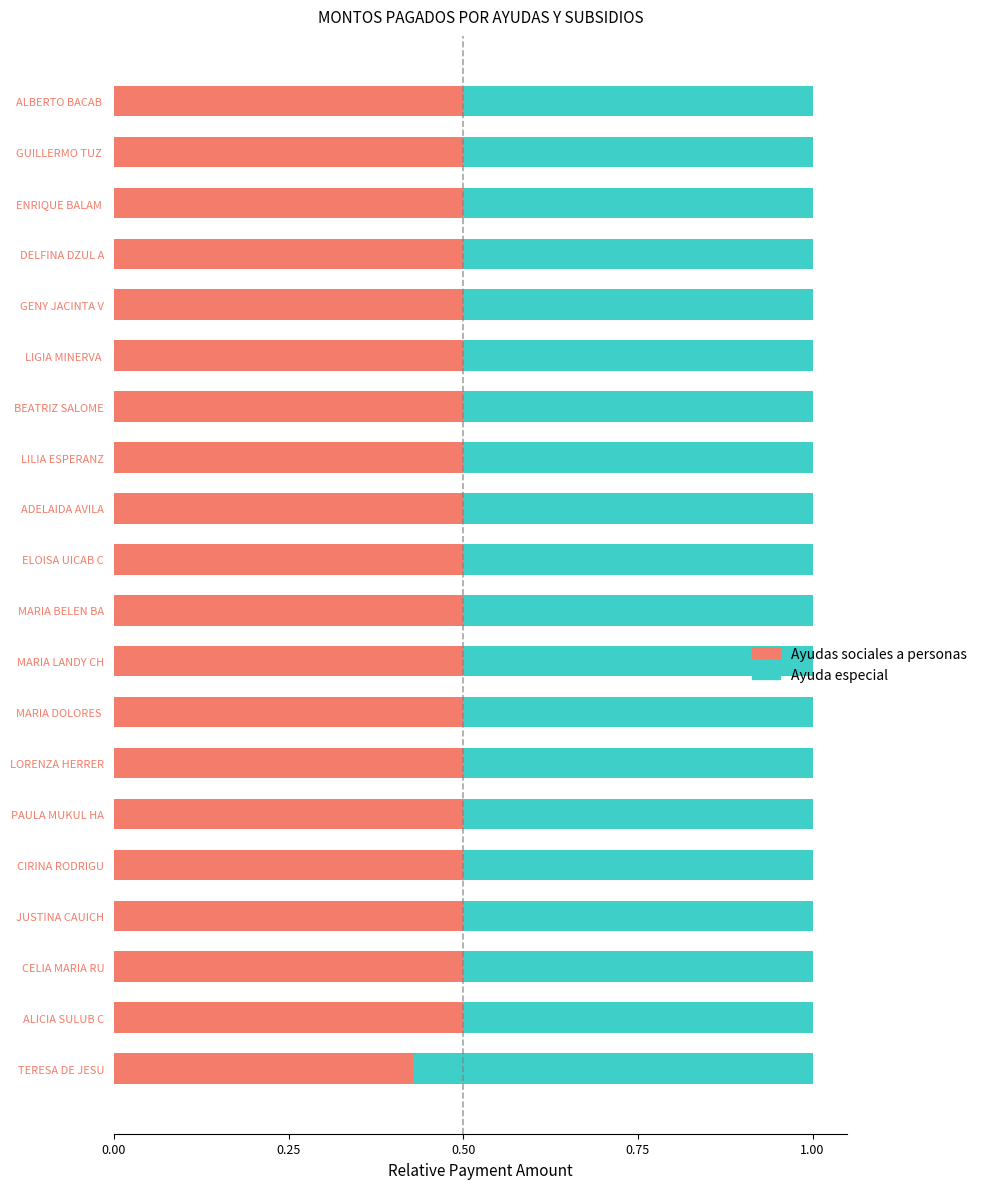

Which category has the lowest value in the Ayudas sociales a personas series?

TERESA DE JESU